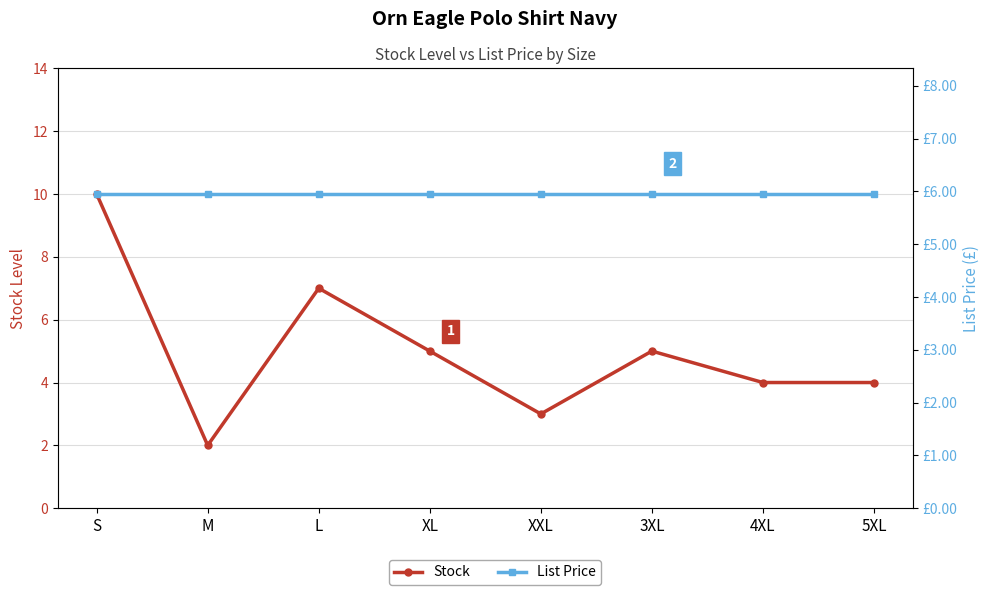

At which label does List Price reach its peak?

S